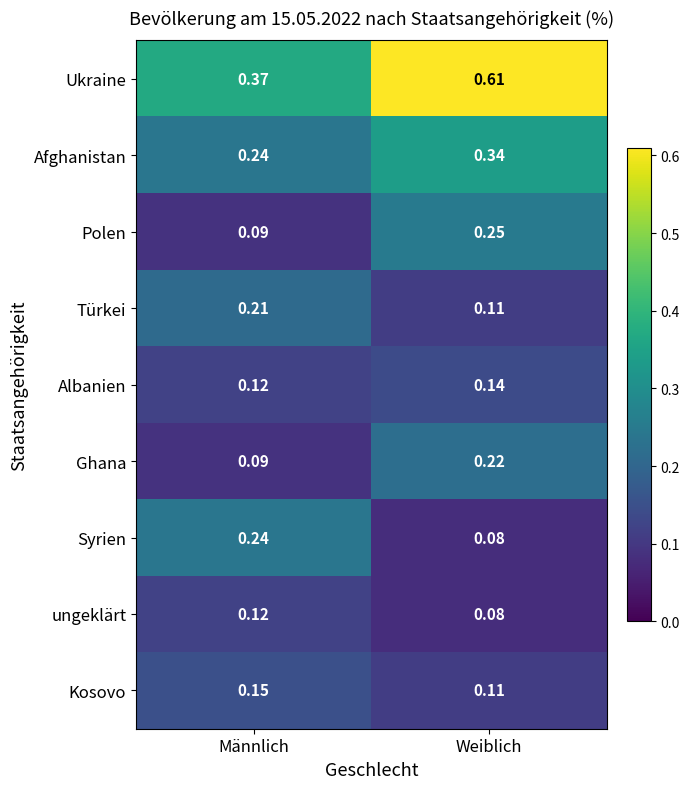

Which series changed the most between Männlich and Weiblich?

Ukraine